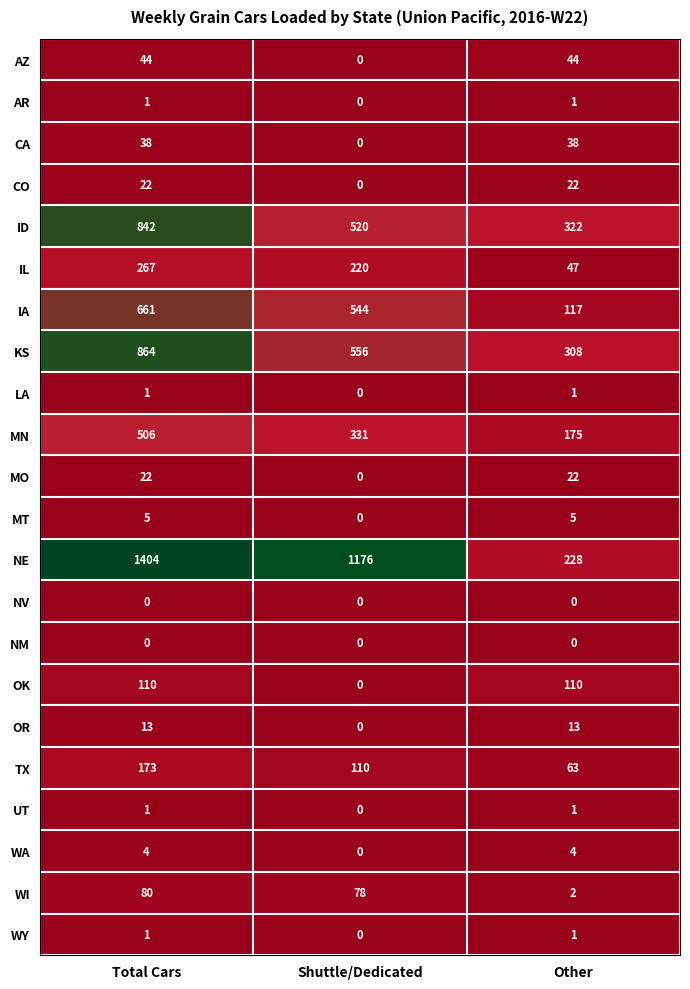

Which series has the largest total across all categories?

NE